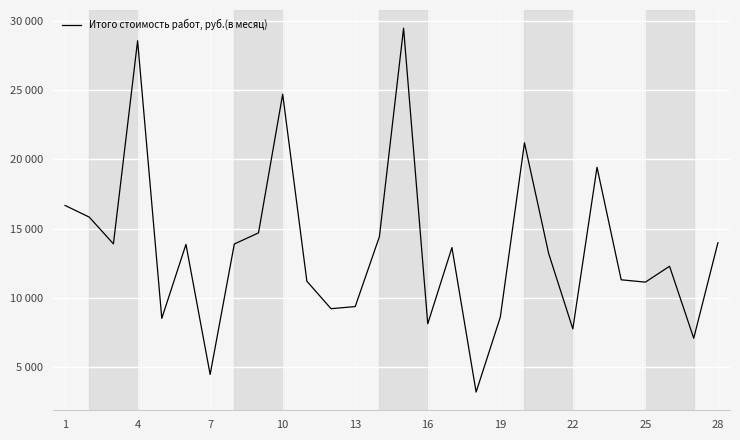

Does the chart display data point markers on the line(s)?

No